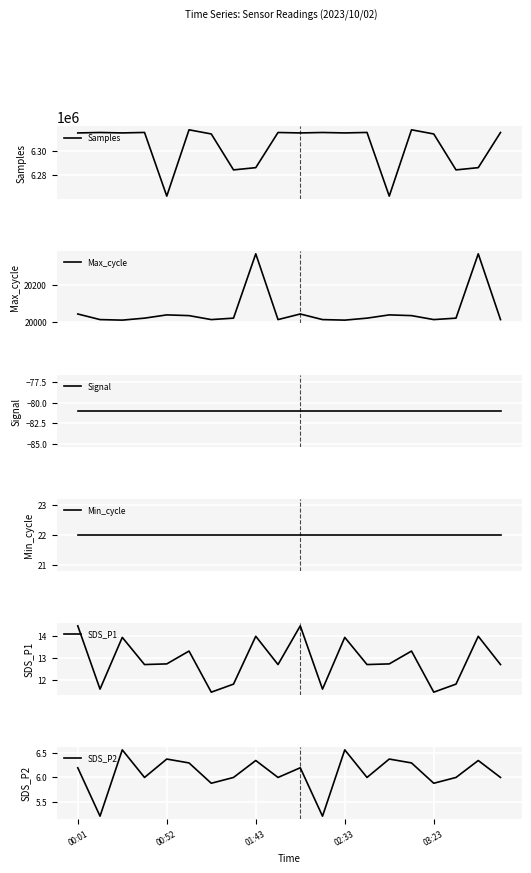

What is the lowest value of the SDS_P1 series?

11.4